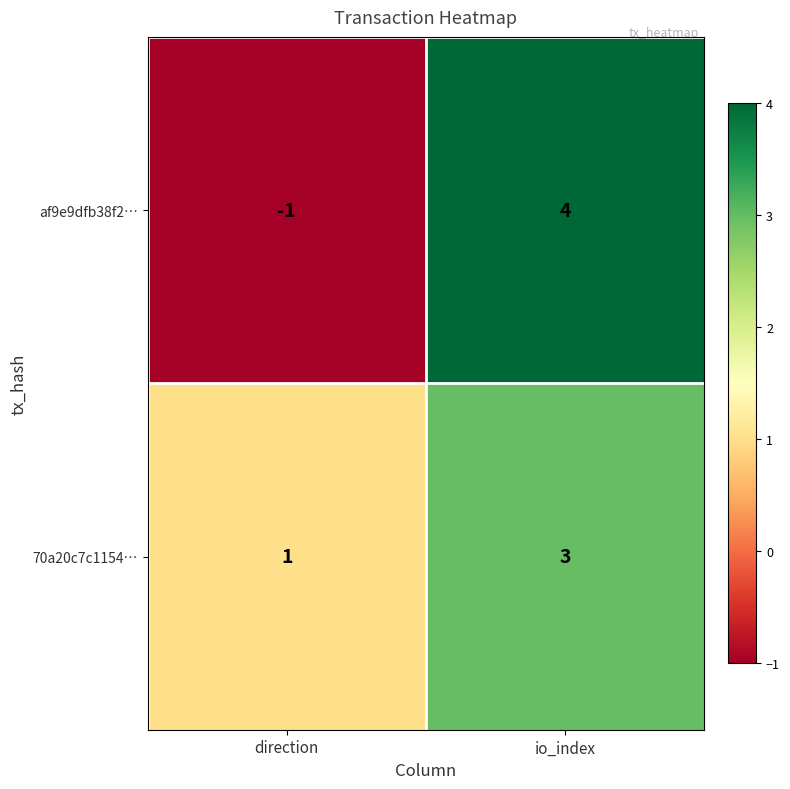

What is the sum of the 70a20c7c1154… values at io_index and direction?

4